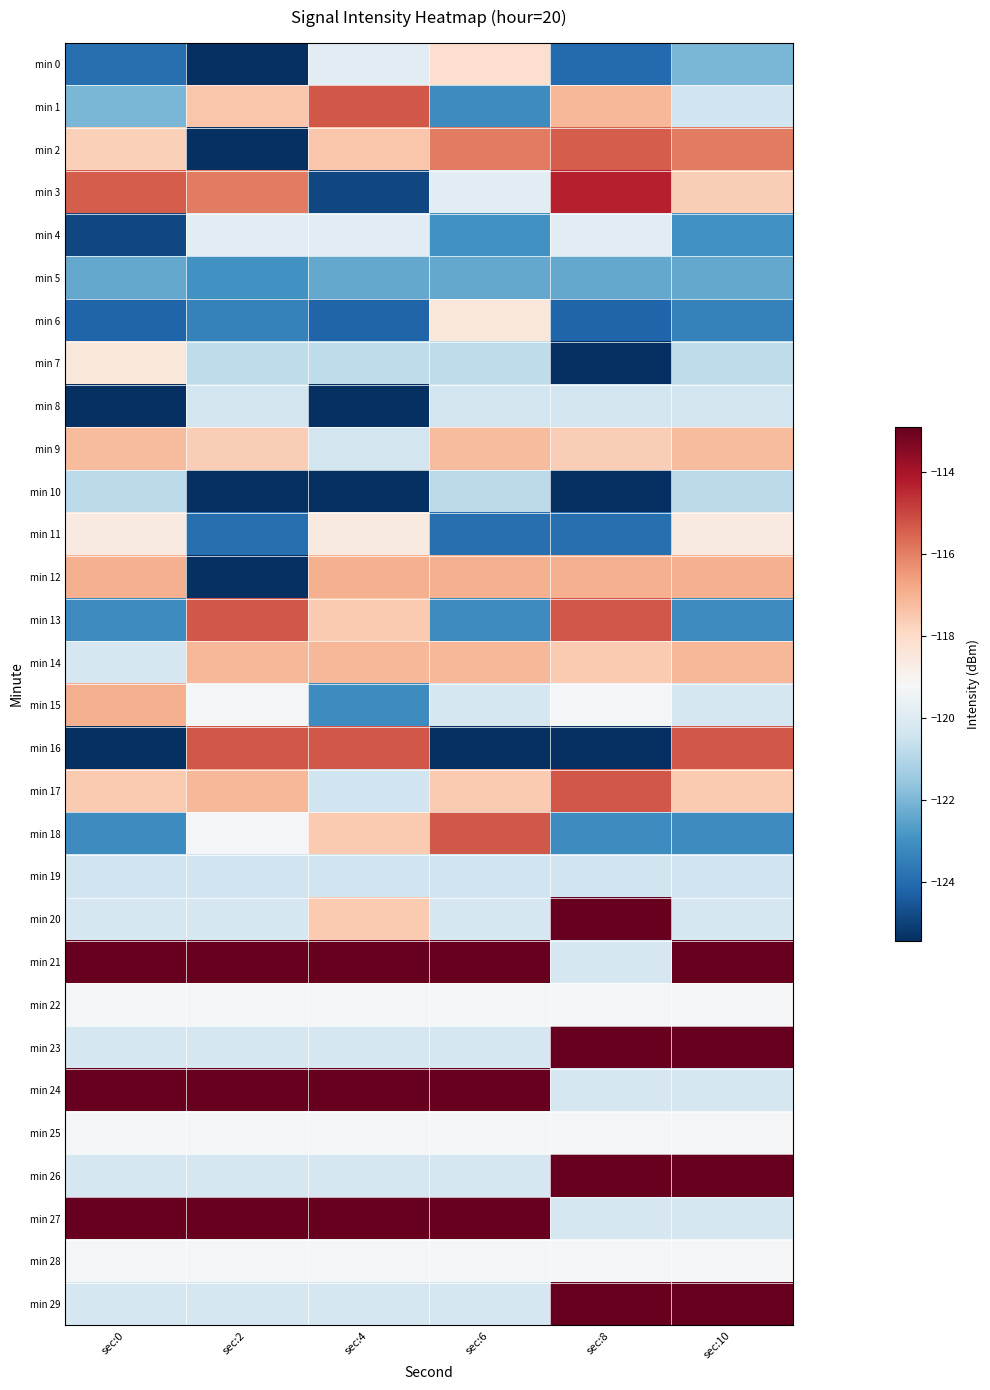

Reading right to left, list all the values displayed in this chart.

min 0: sec:10=-122.0	sec:8=-124.0	sec:6=-118.1	sec:4=-119.8	sec:2=-145.3	sec:0=-123.9
min 1: sec:10=-120.4	sec:8=-117.1	sec:6=-123.1	sec:4=-115.3	sec:2=-117.4	sec:0=-122.0
min 2: sec:10=-115.9	sec:8=-115.4	sec:6=-115.9	sec:4=-117.4	sec:2=-135.4	sec:0=-117.7
min 3: sec:10=-117.6	sec:8=-114.3	sec:6=-119.9	sec:4=-124.8	sec:2=-115.9	sec:0=-115.4
min 4: sec:10=-123.0	sec:8=-119.9	sec:6=-123.0	sec:4=-119.9	sec:2=-119.9	sec:0=-124.8
min 5: sec:10=-122.4	sec:8=-122.4	sec:6=-122.4	sec:4=-122.4	sec:2=-123.0	sec:0=-122.4
min 6: sec:10=-123.4	sec:8=-124.2	sec:6=-118.5	sec:4=-124.2	sec:2=-123.4	sec:0=-124.2
min 7: sec:10=-120.8	sec:8=-136.7	sec:6=-120.8	sec:4=-120.8	sec:2=-120.8	sec:0=-118.5
min 8: sec:10=-120.3	sec:8=-120.3	sec:6=-120.3	sec:4=-136.7	sec:2=-120.3	sec:0=-136.7
min 9: sec:10=-117.2	sec:8=-117.6	sec:6=-117.2	sec:4=-120.3	sec:2=-117.6	sec:0=-117.2
min 10: sec:10=-120.8	sec:8=-126.2	sec:6=-120.8	sec:4=-126.2	sec:2=-126.2	sec:0=-120.8
min 11: sec:10=-118.6	sec:8=-123.9	sec:6=-123.9	sec:4=-118.6	sec:2=-123.9	sec:0=-118.6
min 12: sec:10=-117.0	sec:8=-117.0	sec:6=-117.0	sec:4=-117.0	sec:2=-125.4	sec:0=-117.0
min 13: sec:10=-123.1	sec:8=-115.3	sec:6=-123.1	sec:4=-117.5	sec:2=-115.3	sec:0=-123.1
min 14: sec:10=-117.1	sec:8=-117.5	sec:6=-117.1	sec:4=-117.1	sec:2=-117.1	sec:0=-120.2
min 15: sec:10=-120.2	sec:8=-119.3	sec:6=-120.2	sec:4=-123.1	sec:2=-119.3	sec:0=-117.0
min 16: sec:10=-115.3	sec:8=-125.4	sec:6=-125.4	sec:4=-115.3	sec:2=-115.3	sec:0=-125.4
min 17: sec:10=-117.5	sec:8=-115.3	sec:6=-117.5	sec:4=-120.4	sec:2=-117.1	sec:0=-117.5
min 18: sec:10=-123.1	sec:8=-123.1	sec:6=-115.3	sec:4=-117.5	sec:2=-119.3	sec:0=-123.1
min 19: sec:10=-120.4	sec:8=-120.4	sec:6=-120.4	sec:4=-120.4	sec:2=-120.4	sec:0=-120.4
min 20: sec:10=-120.2	sec:8=-112.9	sec:6=-120.2	sec:4=-117.5	sec:2=-120.2	sec:0=-120.2
min 21: sec:10=-112.9	sec:8=-120.2	sec:6=-112.9	sec:4=-112.9	sec:2=-112.9	sec:0=-112.9
min 22: sec:10=-119.3	sec:8=-119.3	sec:6=-119.3	sec:4=-119.3	sec:2=-119.3	sec:0=-119.3
min 23: sec:10=-112.9	sec:8=-112.9	sec:6=-120.2	sec:4=-120.2	sec:2=-120.2	sec:0=-120.2
min 24: sec:10=-120.2	sec:8=-120.2	sec:6=-112.9	sec:4=-112.9	sec:2=-112.9	sec:0=-112.9
min 25: sec:10=-119.3	sec:8=-119.3	sec:6=-119.3	sec:4=-119.3	sec:2=-119.3	sec:0=-119.3
min 26: sec:10=-112.9	sec:8=-112.9	sec:6=-120.2	sec:4=-120.2	sec:2=-120.2	sec:0=-120.2
min 27: sec:10=-120.2	sec:8=-120.2	sec:6=-112.9	sec:4=-112.9	sec:2=-112.9	sec:0=-112.9
min 28: sec:10=-119.3	sec:8=-119.3	sec:6=-119.3	sec:4=-119.3	sec:2=-119.3	sec:0=-119.3
min 29: sec:10=-112.9	sec:8=-112.9	sec:6=-120.2	sec:4=-120.2	sec:2=-120.2	sec:0=-120.2